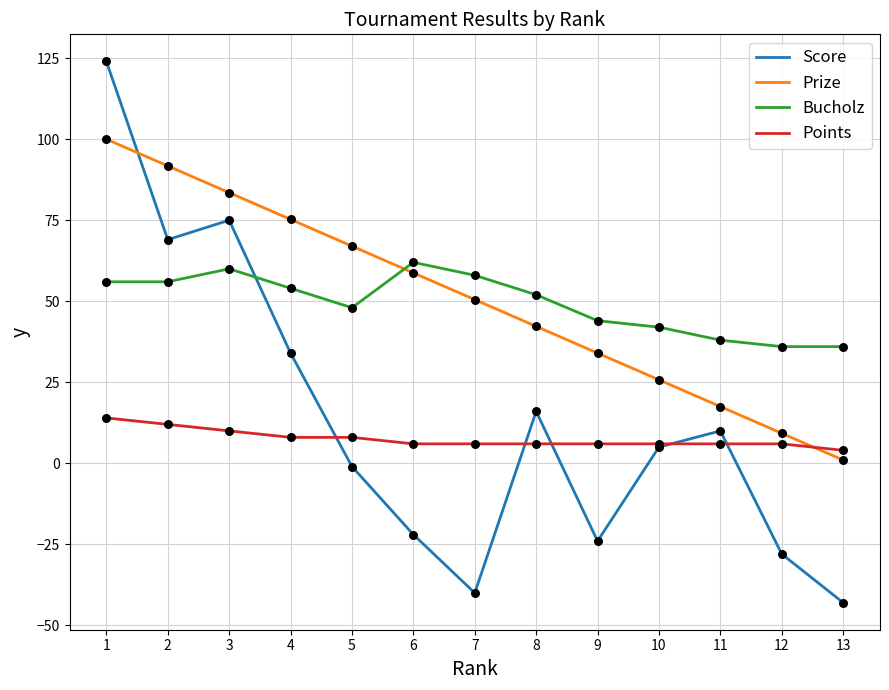

Which series has the largest range (max minus min)?

Score